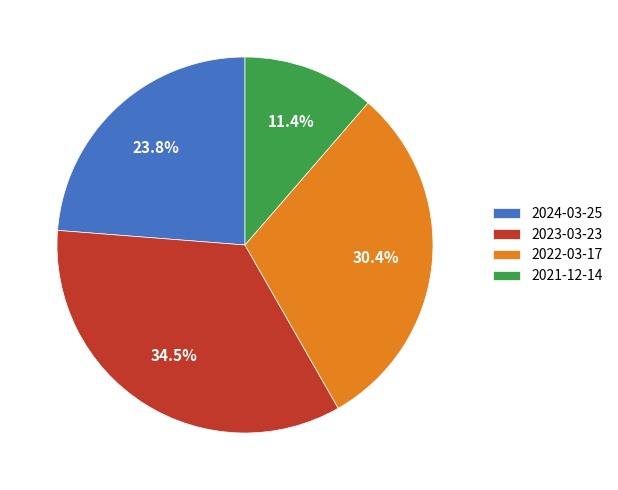

How many segments does this pie chart have?

4